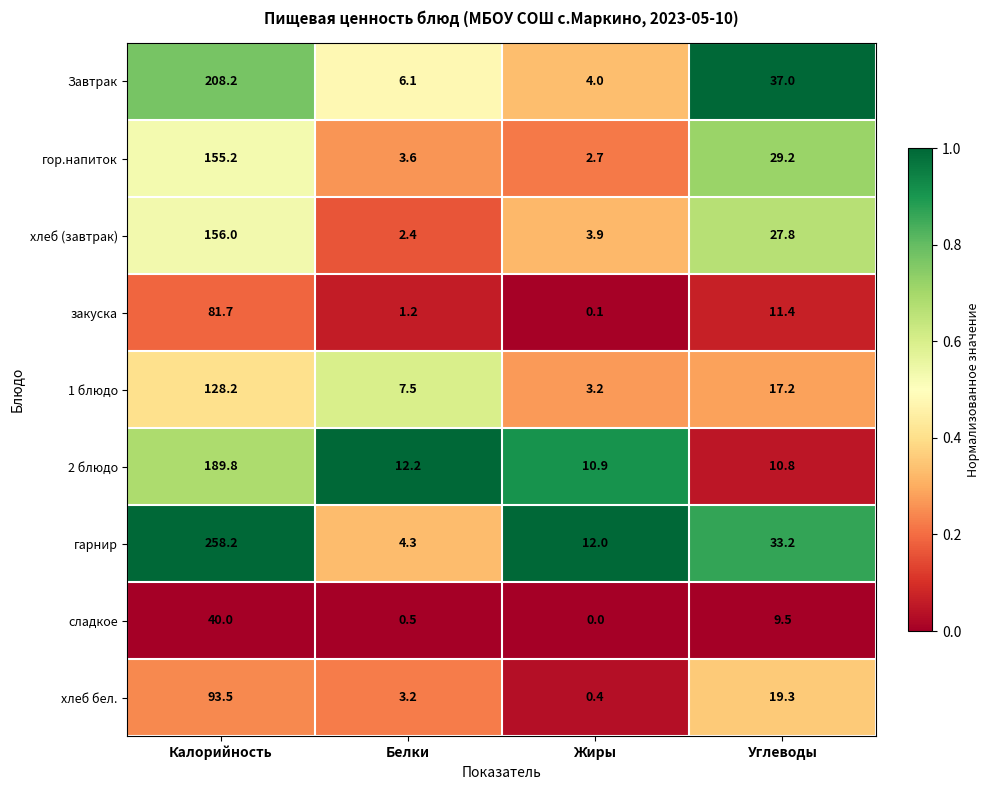

At which category is the sum across all series the highest?

Калорийность